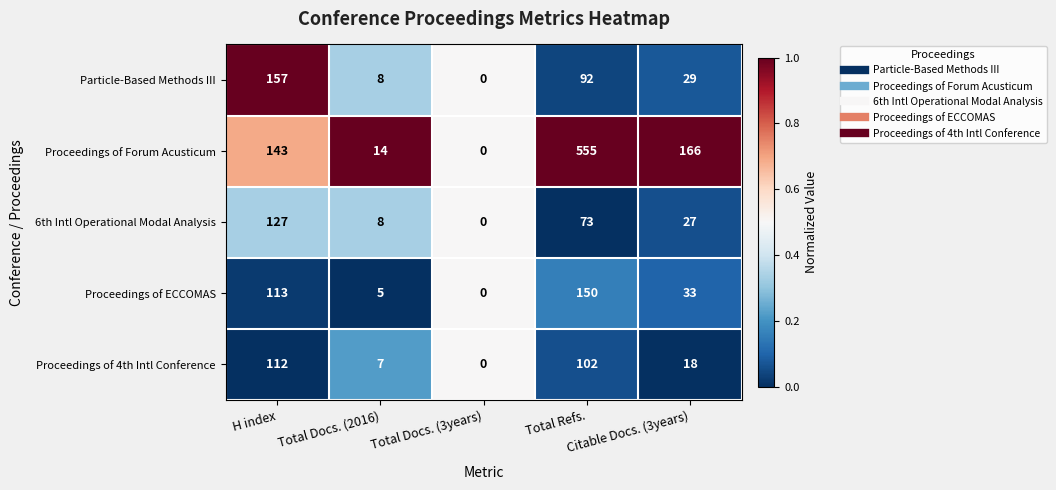

What is the difference between the maximum and minimum values in the Proceedings of 4th Intl Conference series?

112